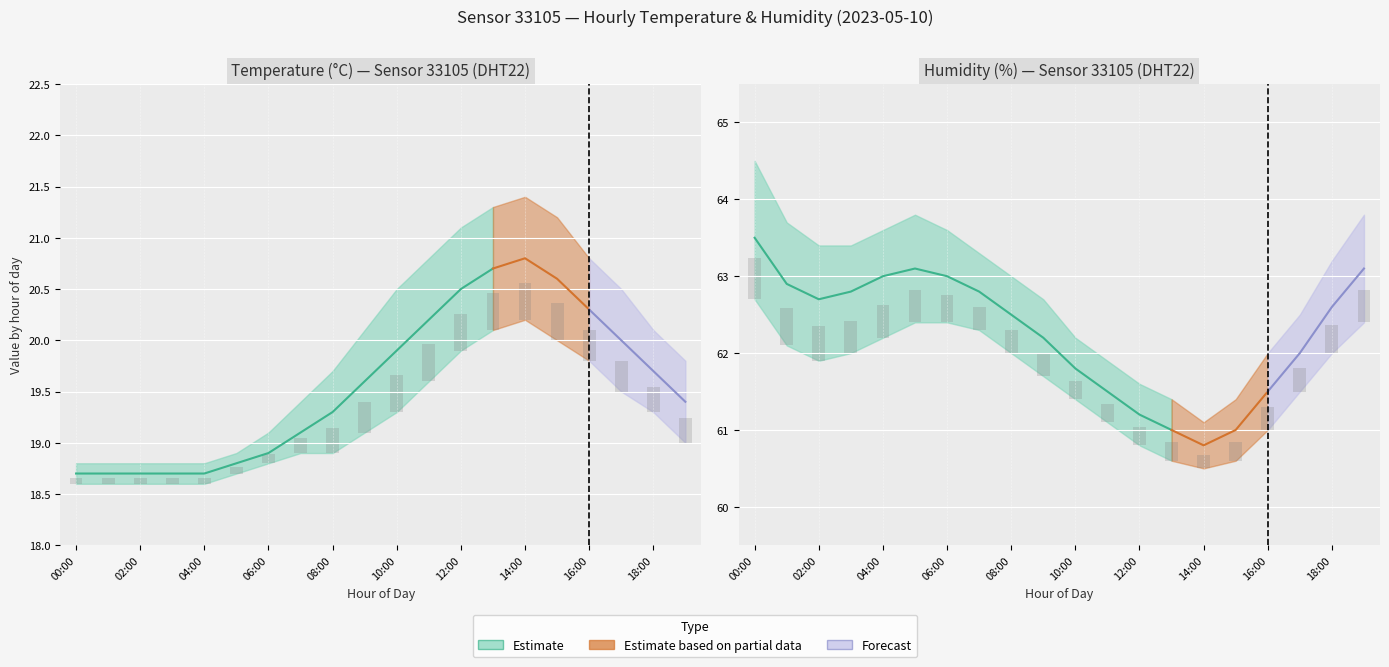

The value of humidity_lower at 03:00 is 93.1. True or false?

False